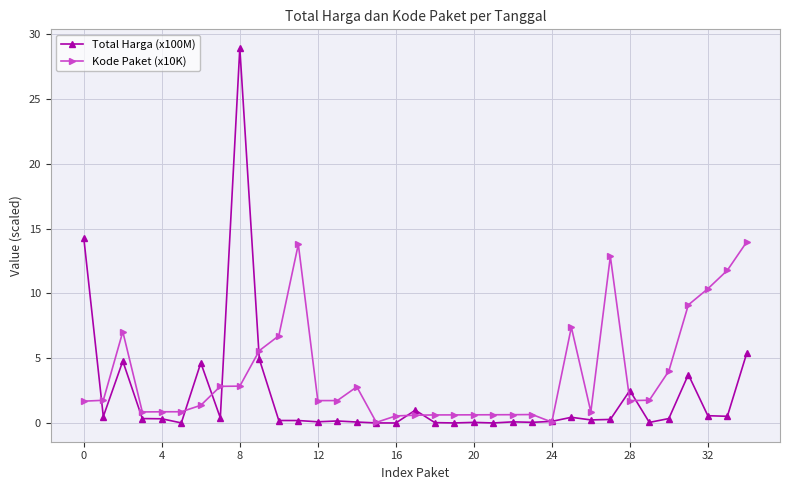

What is the highest value of the Kode Paket (x10K) series?

14.0